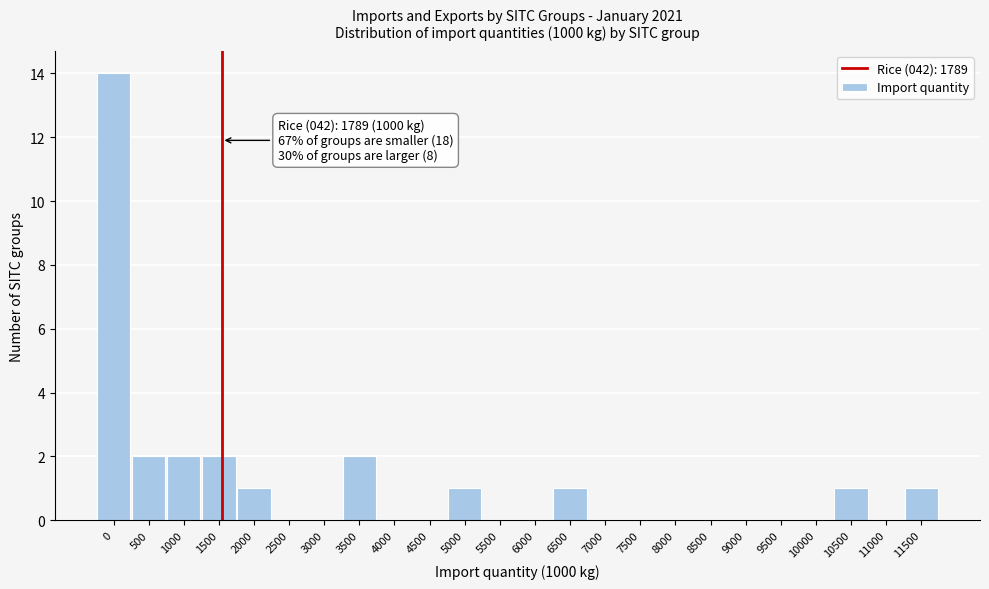

Reading left to right, extract all data points from this chart.

0=14	500=2	1000=2	1500=2	2000=1	2500=0	3000=0	3500=2	4000=0	4500=0	5000=1	5500=0	6000=0	6500=1	7000=0	7500=0	8000=0	8500=0	9000=0	9500=0	10000=0	10500=1	11000=0	11500=1